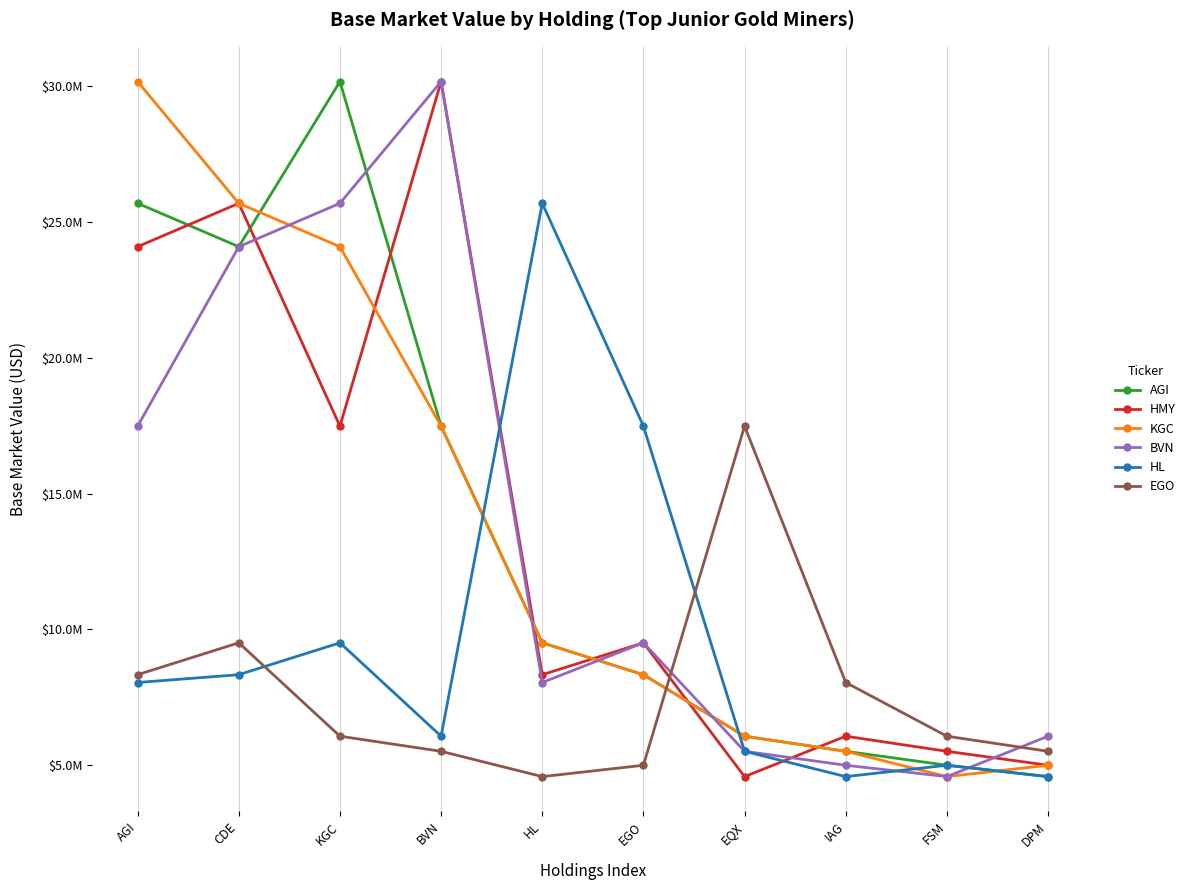

Reading left to right, extract all data points from this chart.

AGI: AGI=25682577.1	CDE=24085658.5	KGC=30161813.6	BVN=17482070.1	HL=9510530.6	EGO=8336691.2	EQX=6073375.1	IAG=5517892.4	FSM=5004347.5	DPM=4586137.1
HMY: AGI=24085658.5	CDE=25682577.1	KGC=17482070.1	BVN=30161813.6	HL=8336691.2	EGO=9510530.6	EQX=4586137.1	IAG=6073375.1	FSM=5517892.4	DPM=5004347.5
KGC: AGI=30161813.6	CDE=25682577.1	KGC=24085658.5	BVN=17482070.1	HL=9510530.6	EGO=8336691.2	EQX=6073375.1	IAG=5517892.4	FSM=4586137.1	DPM=5004347.5
BVN: AGI=17482070.1	CDE=24085658.5	KGC=25682577.1	BVN=30161813.6	HL=8049276.0	EGO=9510530.6	EQX=5517892.4	IAG=5004347.5	FSM=4586137.1	DPM=6073375.1
HL: AGI=8049276.0	CDE=8336691.2	KGC=9510530.6	BVN=6073375.1	HL=25682577.1	EGO=17482070.1	EQX=5517892.4	IAG=4586137.1	FSM=5004347.5	DPM=4586137.1
EGO: AGI=8336691.2	CDE=9510530.6	KGC=6073375.1	BVN=5517892.4	HL=4586137.1	EGO=5004347.5	EQX=17482070.1	IAG=8049276.0	FSM=6073375.1	DPM=5517892.4